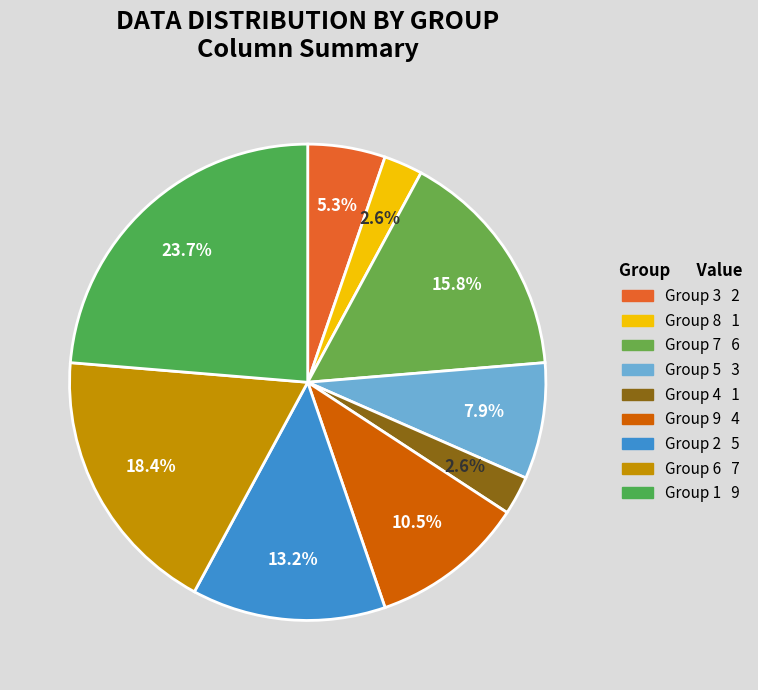

How many slices are in this pie chart?

9